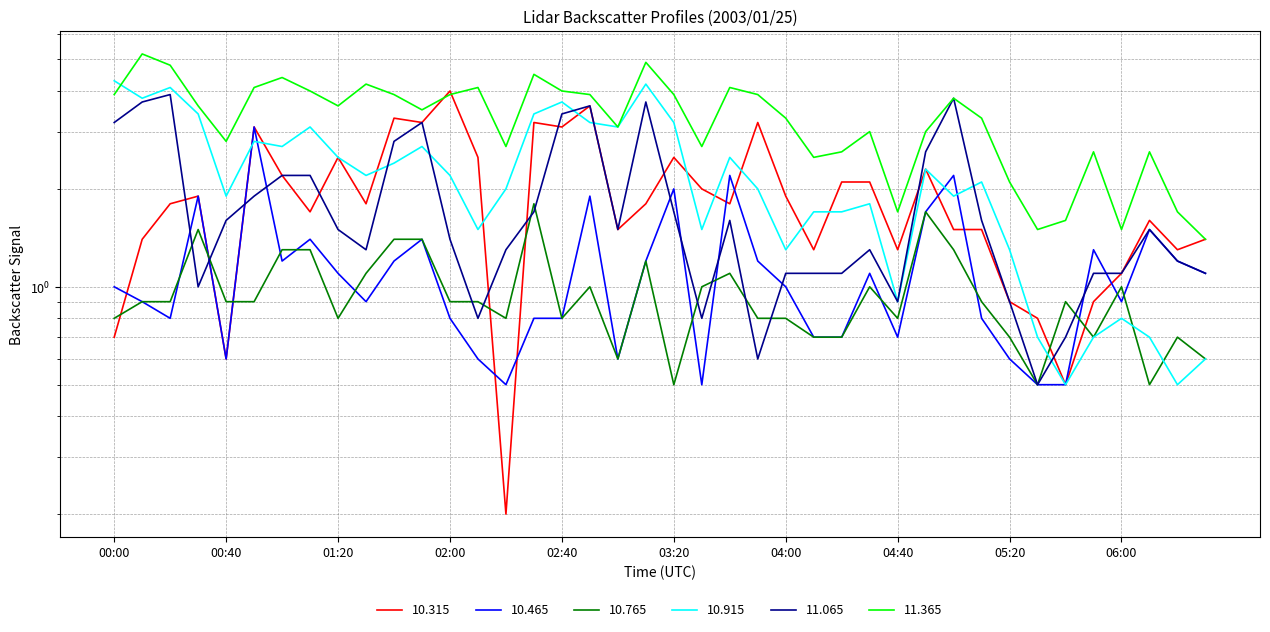

Where is the first local minimum for  10.465?

00:20